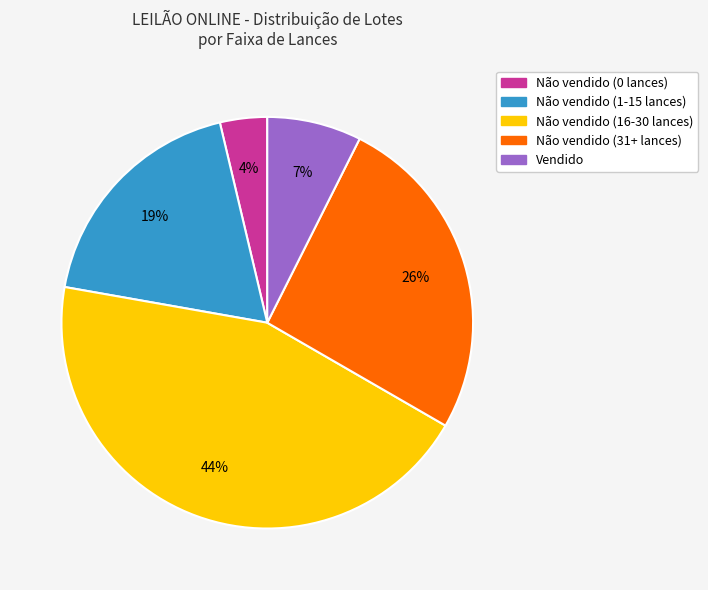

Does Não vendido (1-15 lances) represent more than half of the total?

No